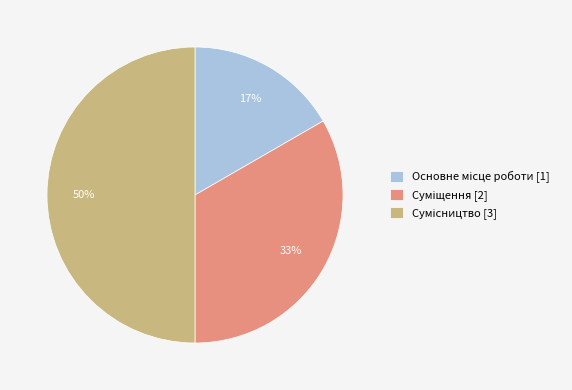

To the nearest percent, what is the average slice percentage?

33%